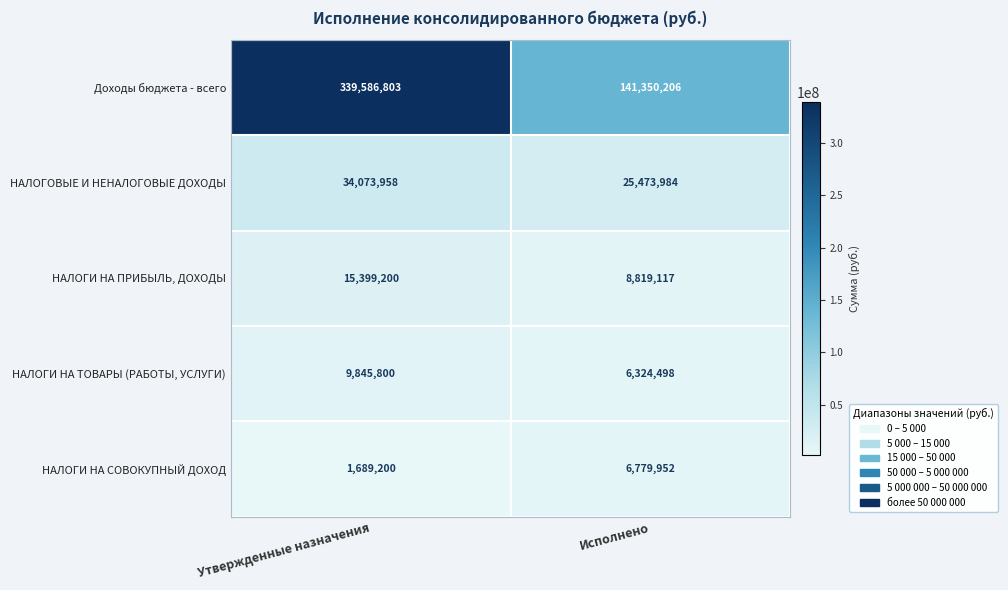

At which category is the sum across all series the highest?

Утвержденные назначения